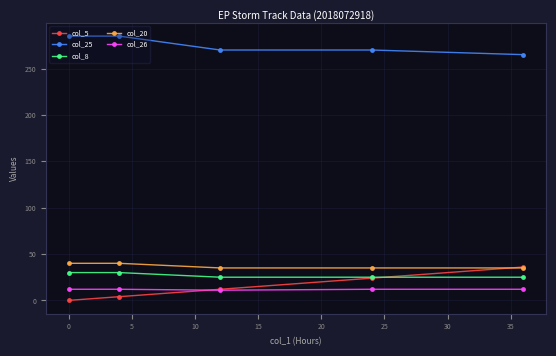

True or false: col_20 and col_25 intersect in this chart.

False